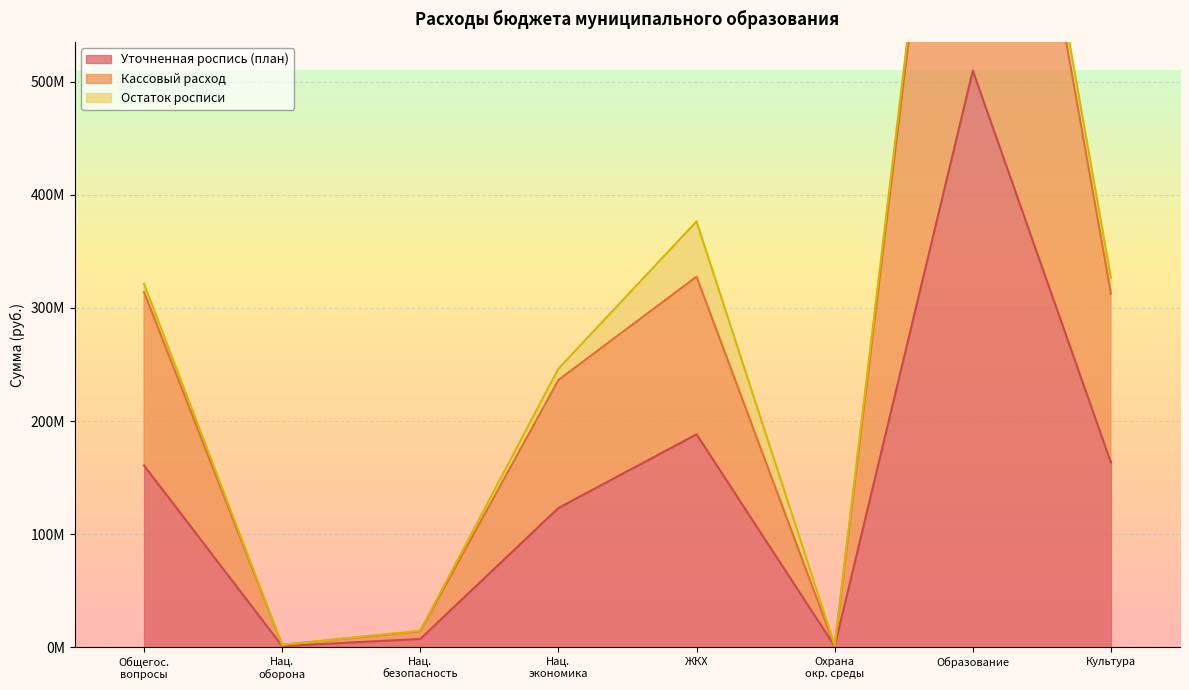

What is the smallest value displayed?

882681.4